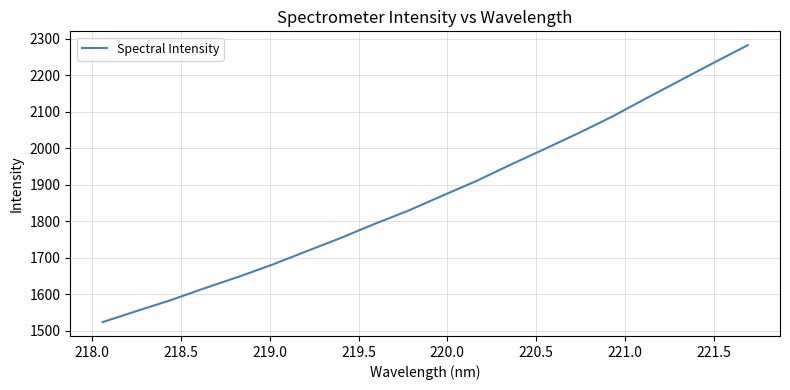

What is the maximum value shown in the chart?

2283.0